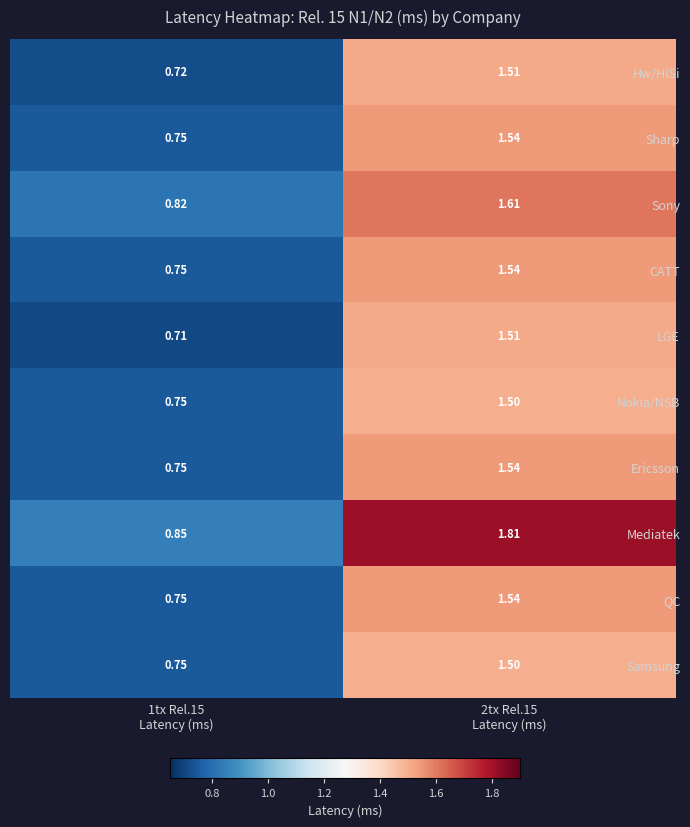

Which series has the widest spread of values?

Mediatek